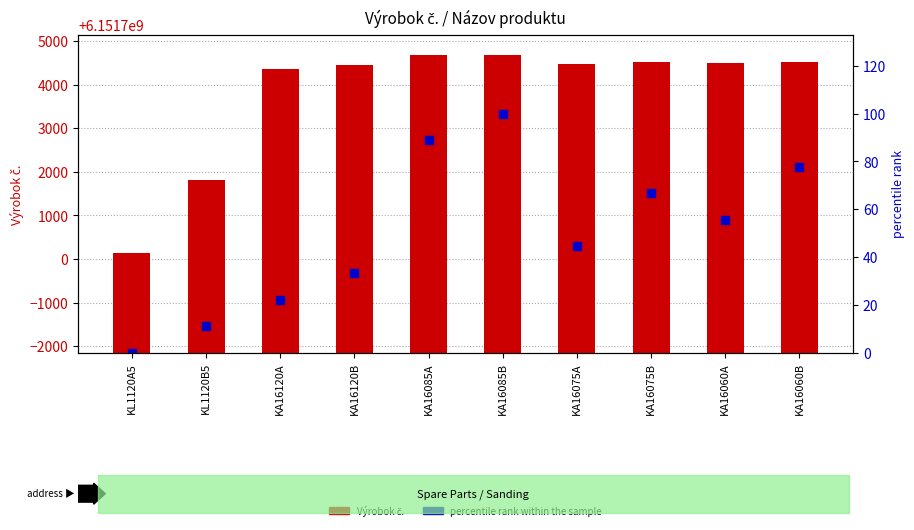

What is the difference between the maximum and minimum values in the percentile rank within the sample series?

100.0